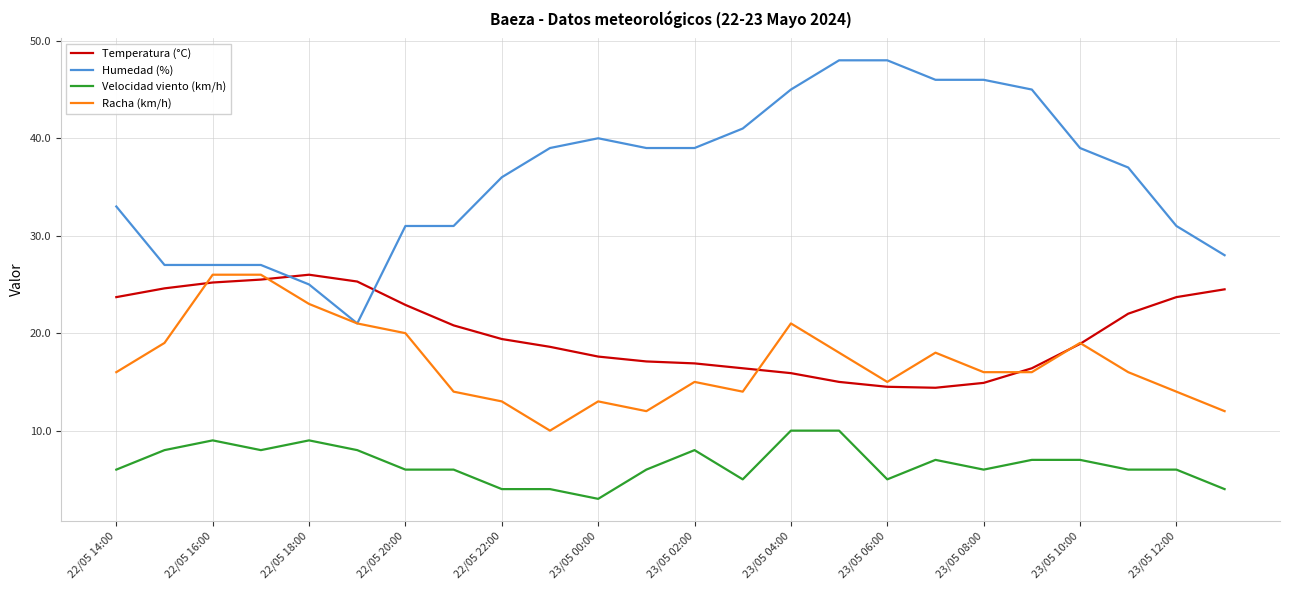

How many categories are shown in the chart?

24